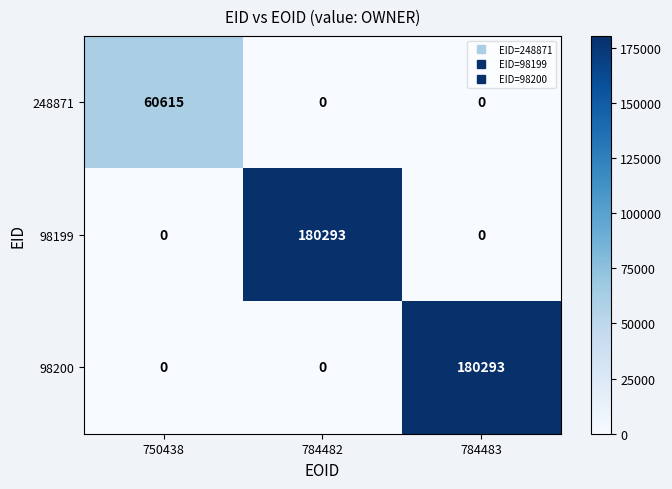

Between 750438 and 784482, which series saw the biggest shift?

98199